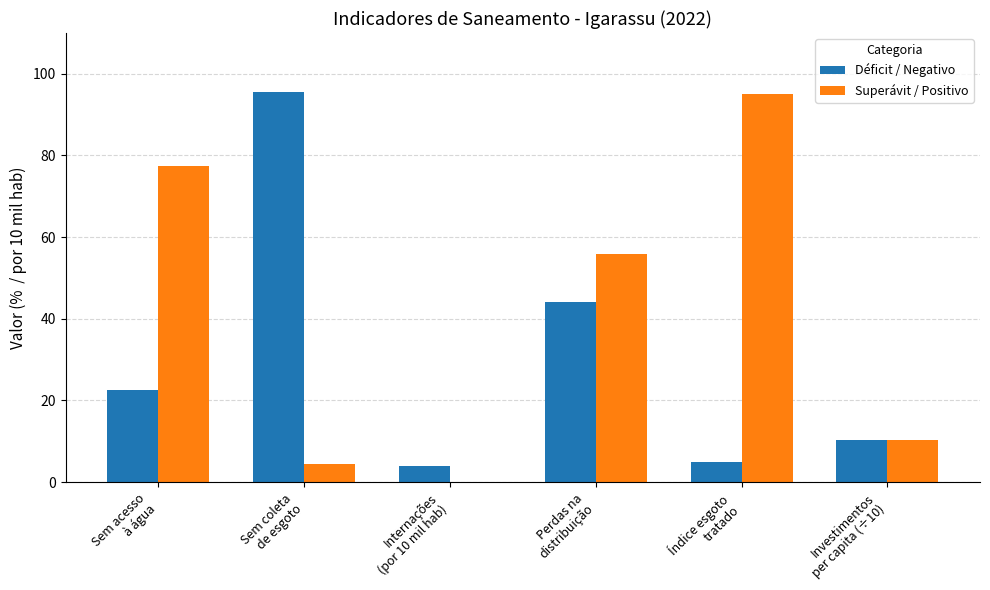

Are the bars grouped side by side (vs. stacked)?

Yes